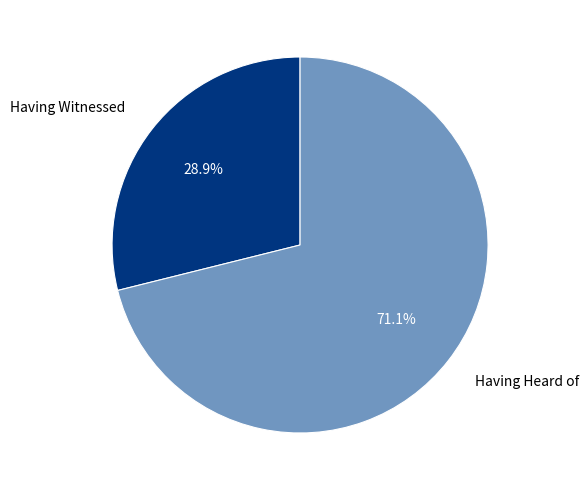

The Having Witnessed slice represents 19% of the pie. True or false?

False